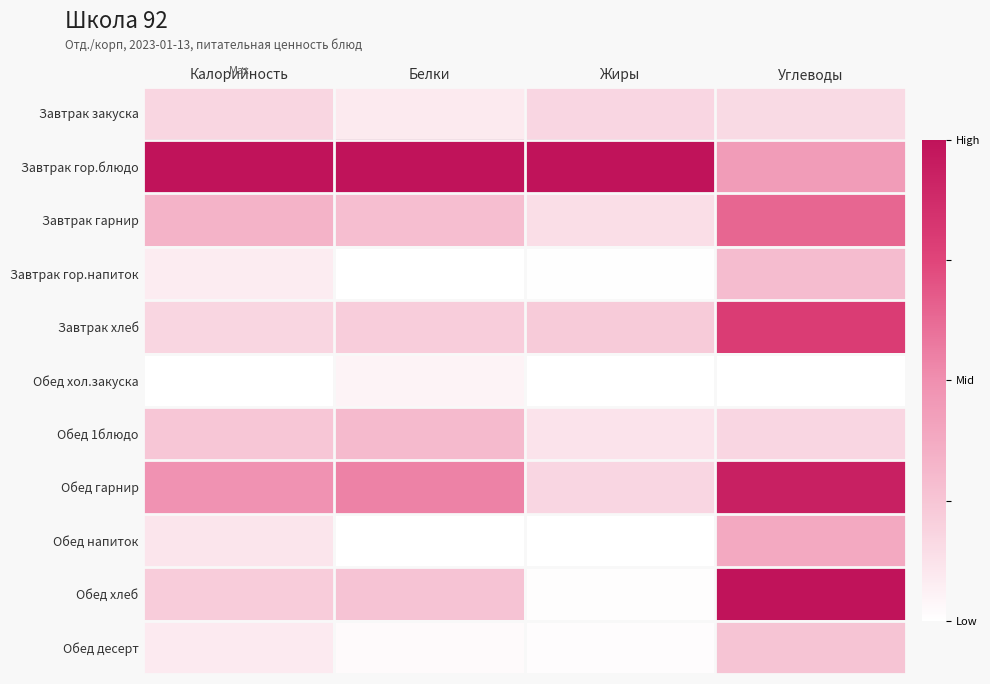

How many categories are shown in the chart?

4